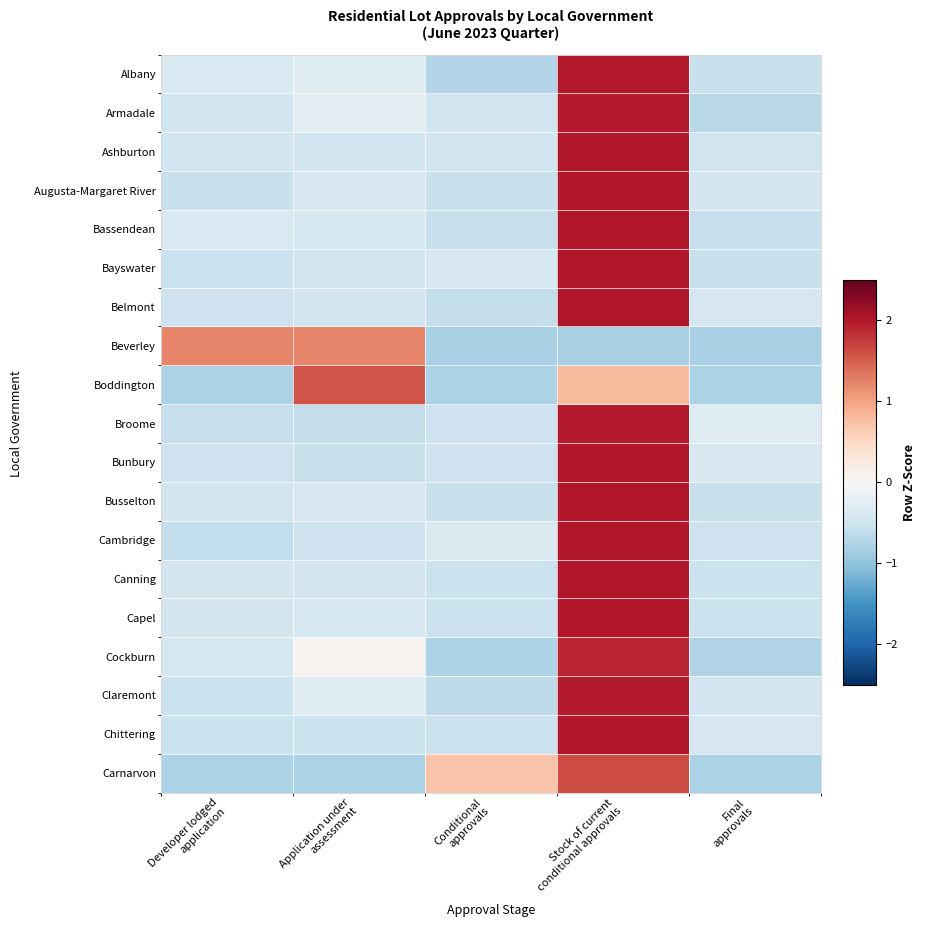

Reading right to left, what are all the values shown in this chart?

Albany: Final
approvals=-0.6	Stock of current
conditional approvals=2.0	Conditional
approvals=-0.7	Application under
assessment=-0.3	Developer lodged
application=-0.4
Armadale: Final
approvals=-0.7	Stock of current
conditional approvals=2.0	Conditional
approvals=-0.5	Application under
assessment=-0.3	Developer lodged
application=-0.5
Ashburton: Final
approvals=-0.5	Stock of current
conditional approvals=2.0	Conditional
approvals=-0.5	Application under
assessment=-0.5	Developer lodged
application=-0.5
Augusta-Margaret River: Final
approvals=-0.5	Stock of current
conditional approvals=2.0	Conditional
approvals=-0.6	Application under
assessment=-0.4	Developer lodged
application=-0.6
Bassendean: Final
approvals=-0.6	Stock of current
conditional approvals=2.0	Conditional
approvals=-0.6	Application under
assessment=-0.4	Developer lodged
application=-0.4
Bayswater: Final
approvals=-0.6	Stock of current
conditional approvals=2.0	Conditional
approvals=-0.4	Application under
assessment=-0.5	Developer lodged
application=-0.5
Belmont: Final
approvals=-0.4	Stock of current
conditional approvals=2.0	Conditional
approvals=-0.6	Application under
assessment=-0.5	Developer lodged
application=-0.5
Beverley: Final
approvals=-0.8	Stock of current
conditional approvals=-0.8	Conditional
approvals=-0.8	Application under
assessment=1.2	Developer lodged
application=1.2
Boddington: Final
approvals=-0.8	Stock of current
conditional approvals=0.8	Conditional
approvals=-0.8	Application under
assessment=1.6	Developer lodged
application=-0.8
Broome: Final
approvals=-0.3	Stock of current
conditional approvals=2.0	Conditional
approvals=-0.5	Application under
assessment=-0.6	Developer lodged
application=-0.6
Bunbury: Final
approvals=-0.4	Stock of current
conditional approvals=2.0	Conditional
approvals=-0.5	Application under
assessment=-0.5	Developer lodged
application=-0.5
Busselton: Final
approvals=-0.6	Stock of current
conditional approvals=2.0	Conditional
approvals=-0.6	Application under
assessment=-0.4	Developer lodged
application=-0.5
Cambridge: Final
approvals=-0.5	Stock of current
conditional approvals=2.0	Conditional
approvals=-0.4	Application under
assessment=-0.5	Developer lodged
application=-0.6
Canning: Final
approvals=-0.5	Stock of current
conditional approvals=2.0	Conditional
approvals=-0.5	Application under
assessment=-0.5	Developer lodged
application=-0.5
Capel: Final
approvals=-0.5	Stock of current
conditional approvals=2.0	Conditional
approvals=-0.5	Application under
assessment=-0.4	Developer lodged
application=-0.5
Cockburn: Final
approvals=-0.8	Stock of current
conditional approvals=1.9	Conditional
approvals=-0.8	Application under
assessment=0.1	Developer lodged
application=-0.4
Claremont: Final
approvals=-0.5	Stock of current
conditional approvals=2.0	Conditional
approvals=-0.7	Application under
assessment=-0.3	Developer lodged
application=-0.5
Chittering: Final
approvals=-0.4	Stock of current
conditional approvals=2.0	Conditional
approvals=-0.5	Application under
assessment=-0.5	Developer lodged
application=-0.5
Carnarvon: Final
approvals=-0.8	Stock of current
conditional approvals=1.6	Conditional
approvals=0.7	Application under
assessment=-0.8	Developer lodged
application=-0.8